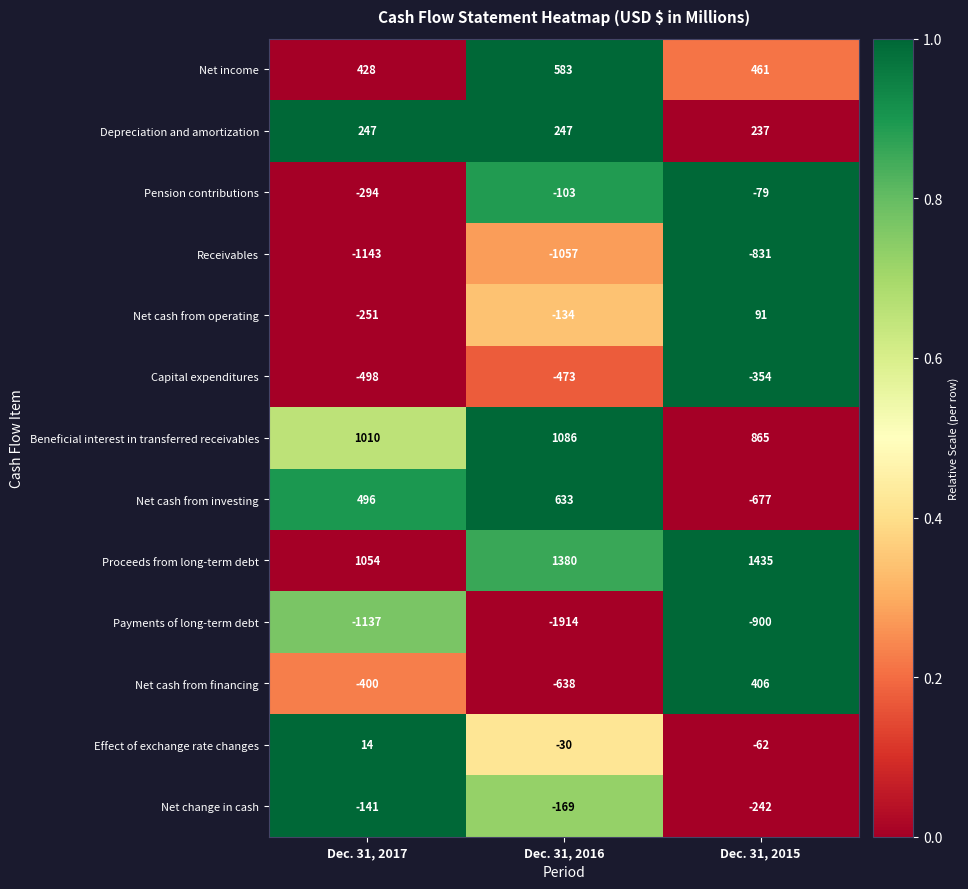

What is the approximate value of Proceeds from long-term debt at Dec. 31, 2016, to the nearest 5?

1380